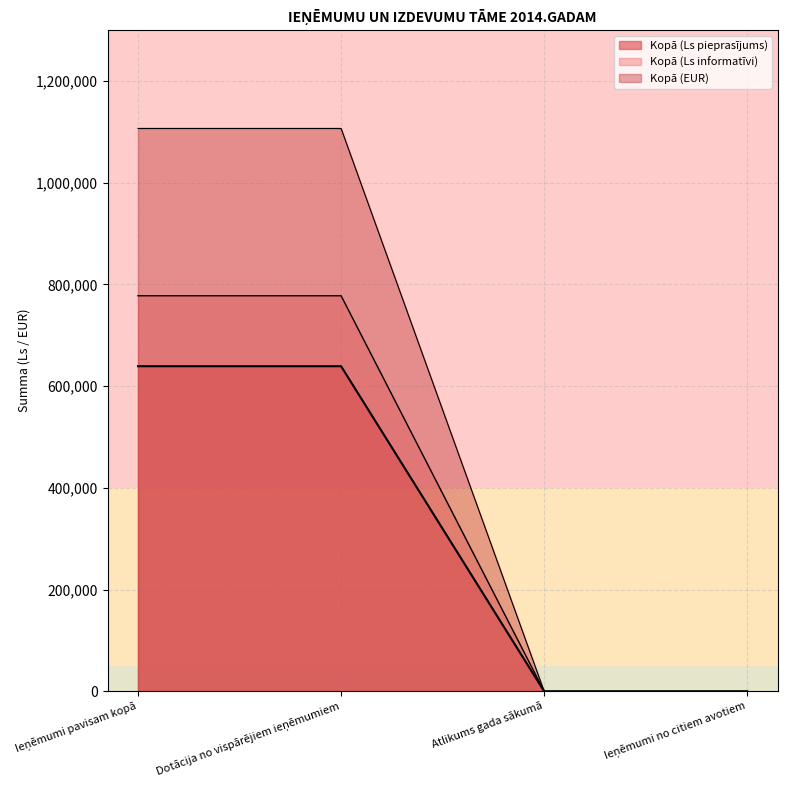

How many data points in Kopā (Ls pieprasījums) are less than 777780?

2